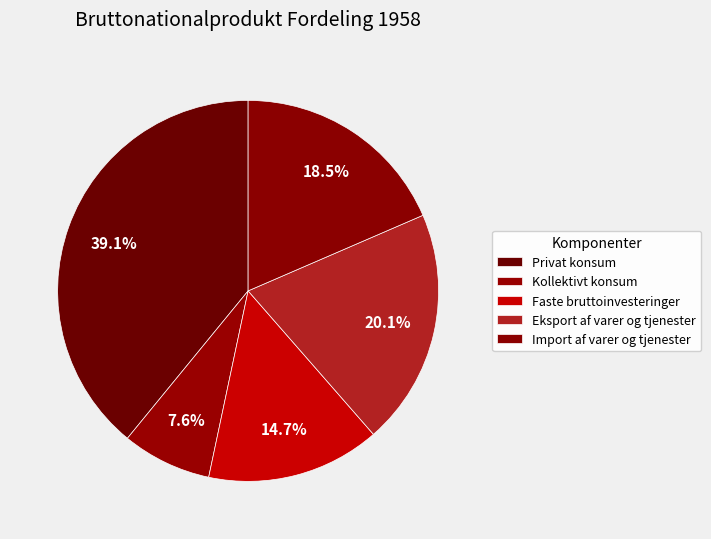

Does Kollektivt konsum account for over 50% of the chart?

No